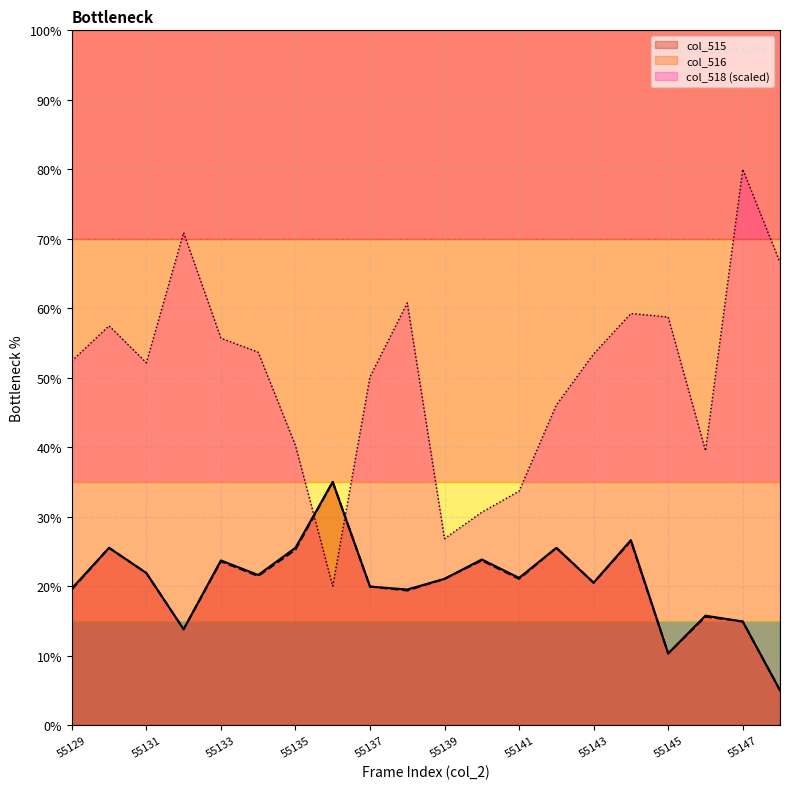

What is the difference between the col_518 values at 55135 and 55136?

20.3